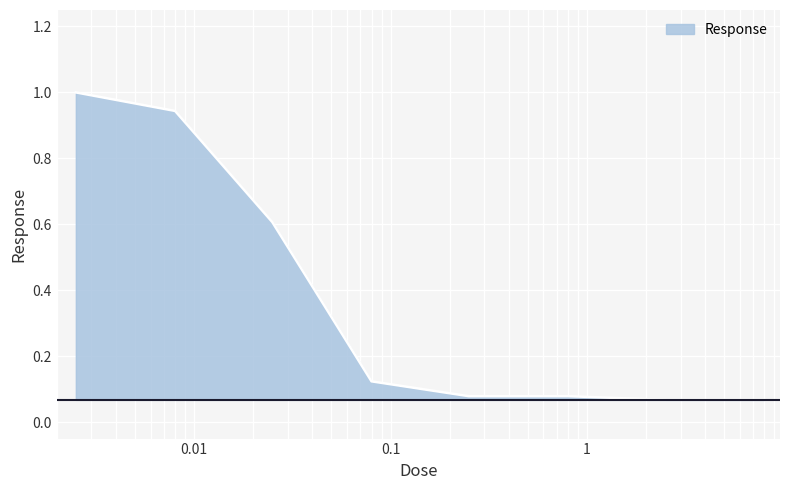

What is the maximum value shown in the chart?

1.0